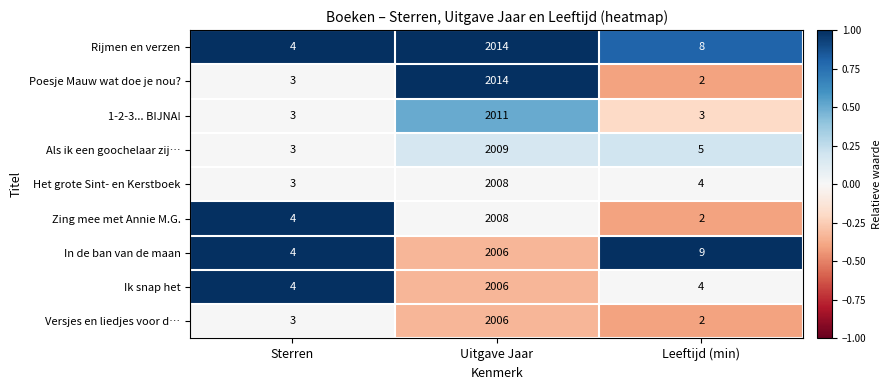

Reading left to right, transcribe all the data shown in this chart.

Rijmen en verzen: Sterren=4	Uitgave Jaar=2014	Leeftijd (min)=8
Poesje Mauw wat doe je nou?: Sterren=3	Uitgave Jaar=2014	Leeftijd (min)=2
1-2-3... BIJNA!: Sterren=3	Uitgave Jaar=2011	Leeftijd (min)=3
Als ik een goochelaar zij…: Sterren=3	Uitgave Jaar=2009	Leeftijd (min)=5
Het grote Sint- en Kerstboek: Sterren=3	Uitgave Jaar=2008	Leeftijd (min)=4
Zing mee met Annie M.G.: Sterren=4	Uitgave Jaar=2008	Leeftijd (min)=2
In de ban van de maan: Sterren=4	Uitgave Jaar=2006	Leeftijd (min)=9
Ik snap het: Sterren=4	Uitgave Jaar=2006	Leeftijd (min)=4
Versjes en liedjes voor d…: Sterren=3	Uitgave Jaar=2006	Leeftijd (min)=2